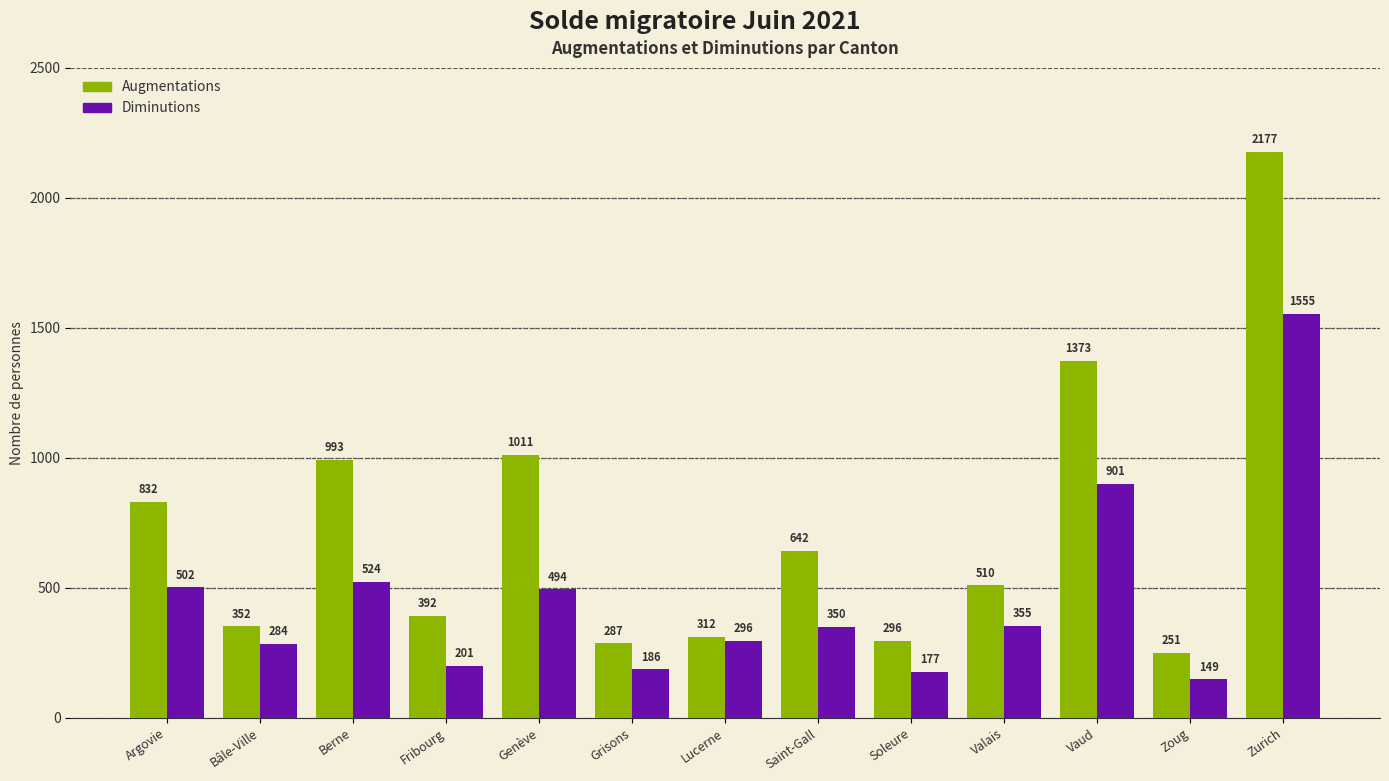

What position from the right is Soleure?

5